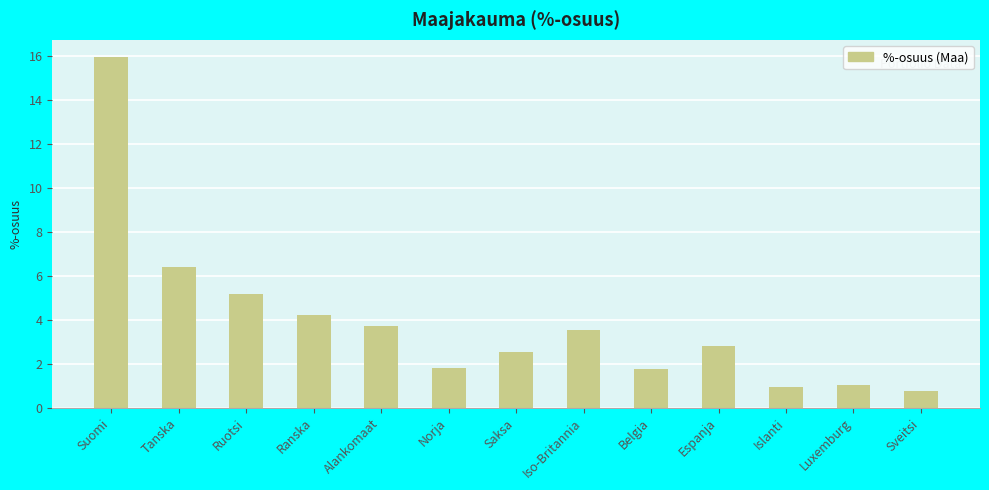

Where is the data nearest to the value 8?

Tanska